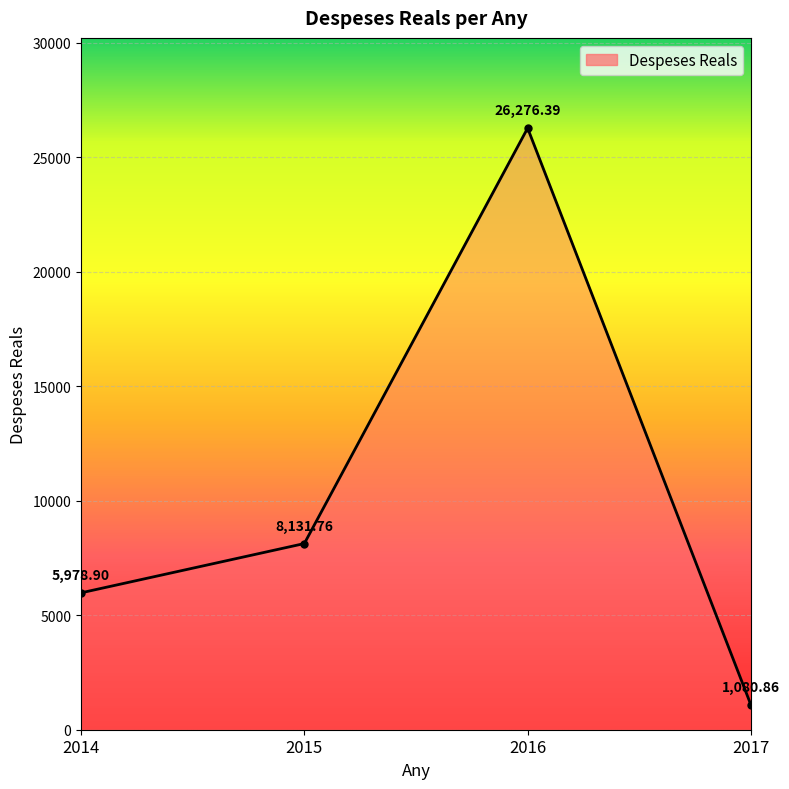

What is the value of the 4th point from the left?

1080.9